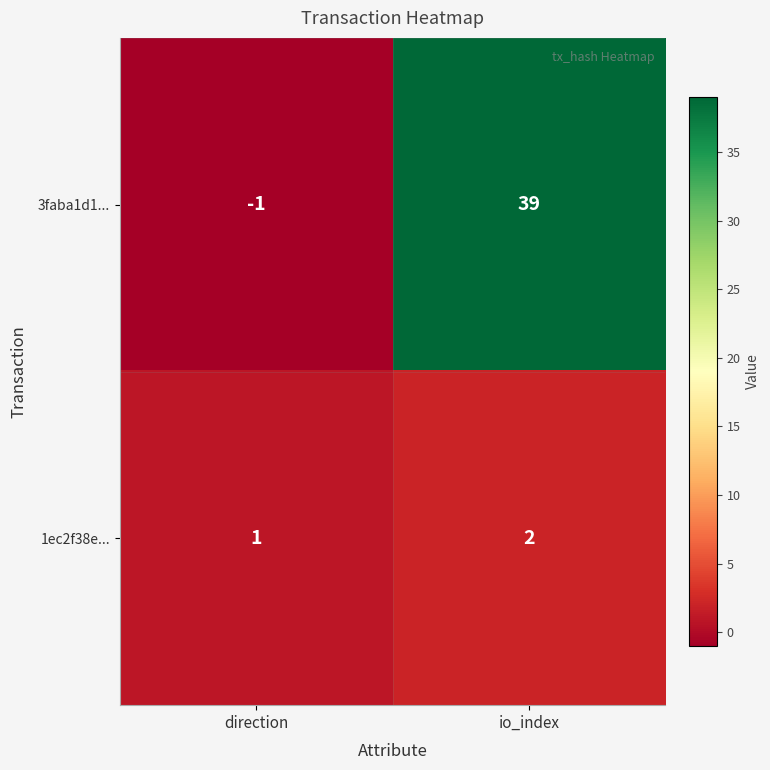

Which series has the largest total across all categories?

3faba1d1...